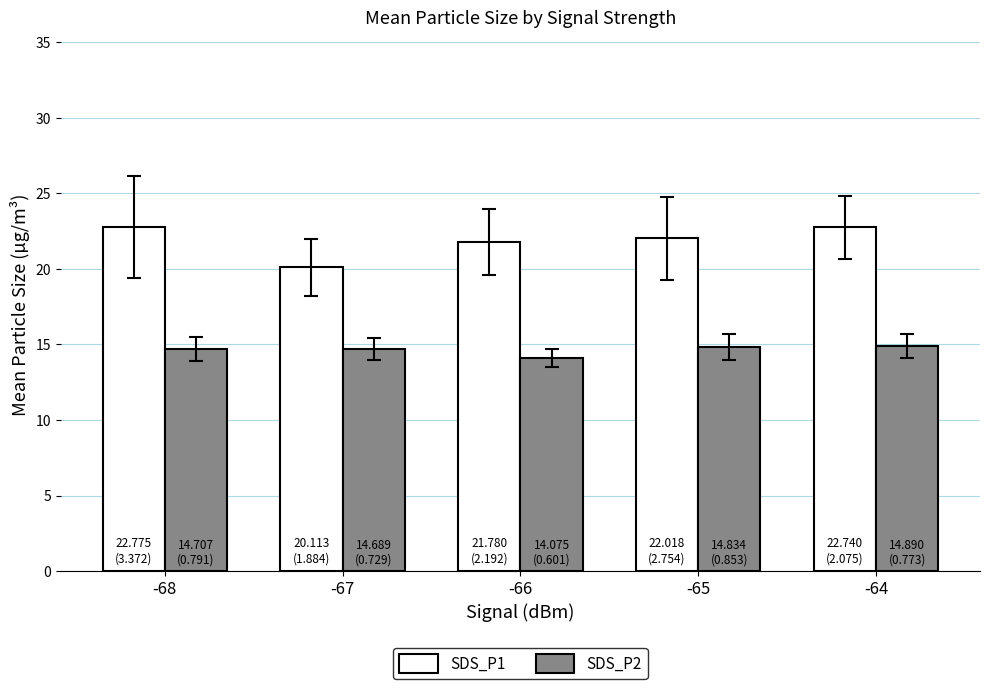

Does the chart contain stacked bars?

No